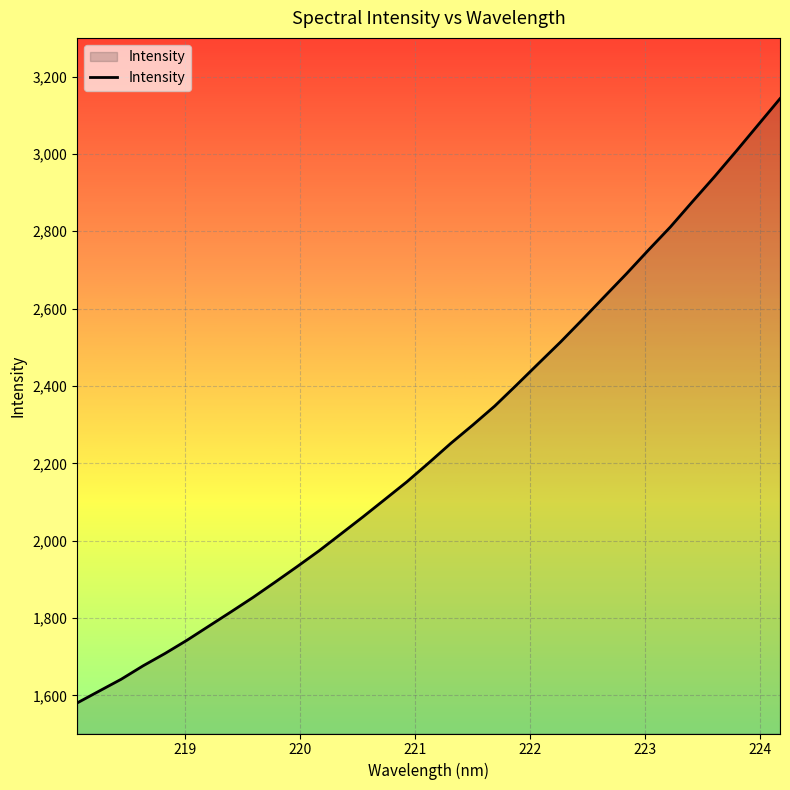

What is the difference between the maximum and minimum values?

1562.5